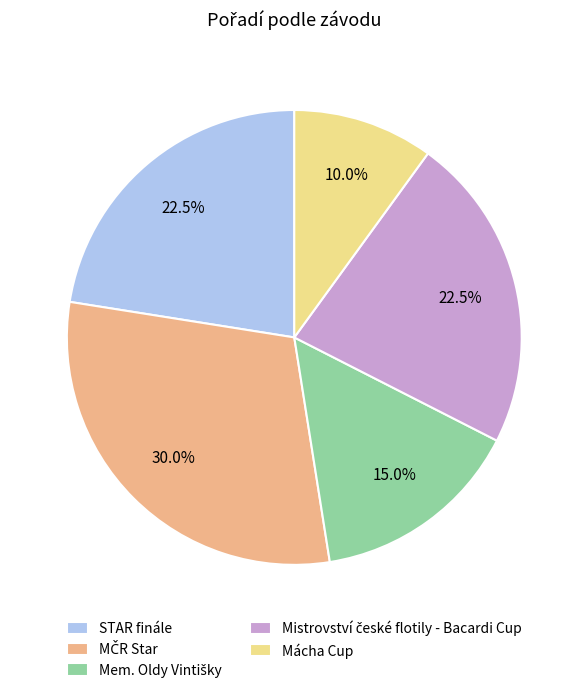

Does any single category account for the majority?

No